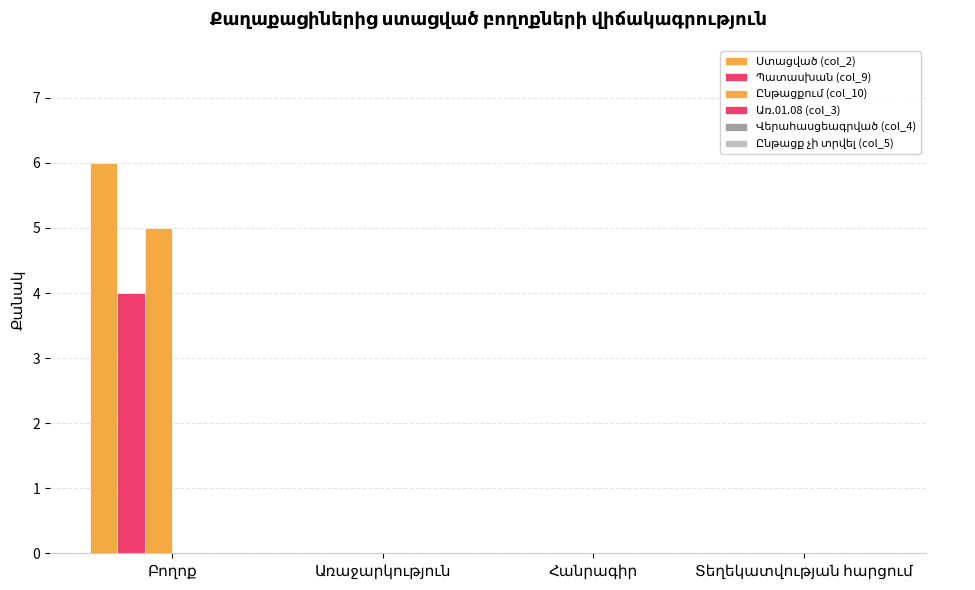

Are the bars grouped side by side (vs. stacked)?

Yes